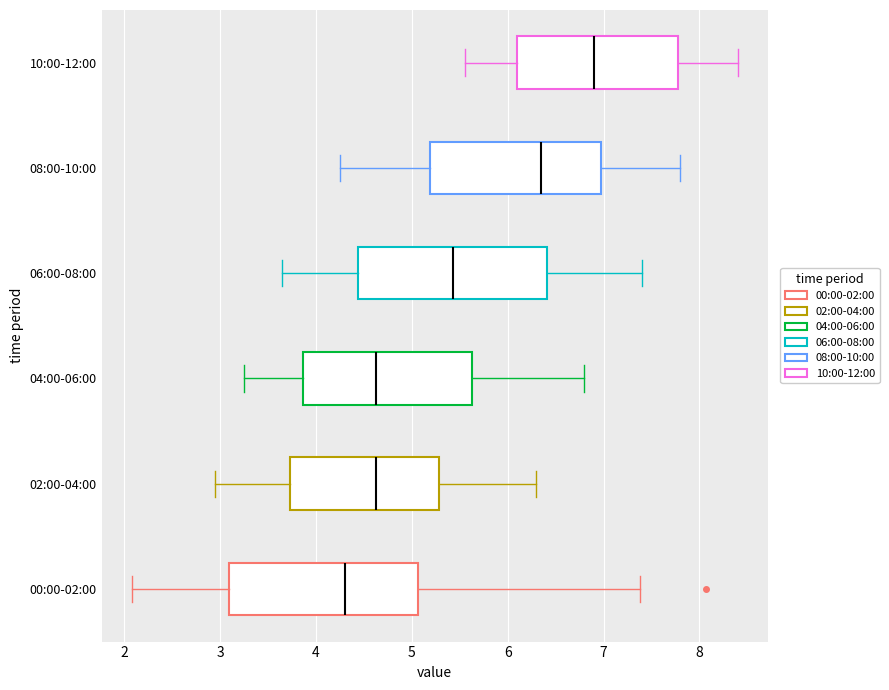

Reading bottom to top, transcribe this box plot: for each box, give where its median line is, the range the box spans, and where its two whiskers end, as read against the x-axis. The values are not printed on the chart, so give them approximately, as read against the axis.

00:00-02:00: median 4.3, box 3.1 to 5.1, whiskers 2.1 to 7.4
02:00-04:00: median 4.6, box 3.7 to 5.3, whiskers 3.0 to 6.3
04:00-06:00: median 4.6, box 3.9 to 5.6, whiskers 3.3 to 6.8
06:00-08:00: median 5.4, box 4.4 to 6.4, whiskers 3.7 to 7.4
08:00-10:00: median 6.4, box 5.2 to 7.0, whiskers 4.3 to 7.8
10:00-12:00: median 6.9, box 6.1 to 7.8, whiskers 5.6 to 8.4